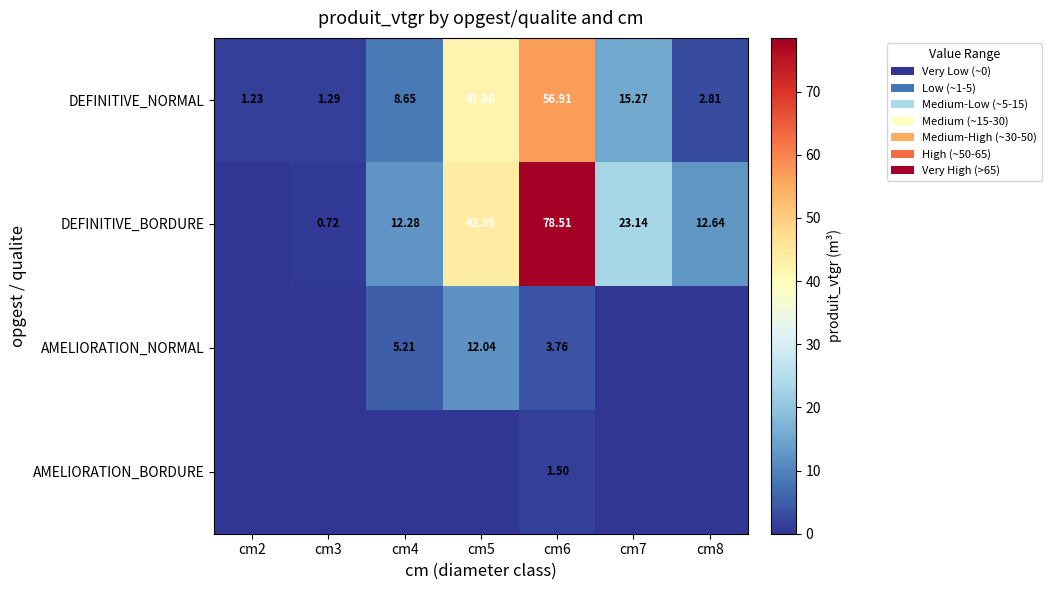

The AMELIORATION_NORMAL series shows 0.0 at cm8. True or false?

True